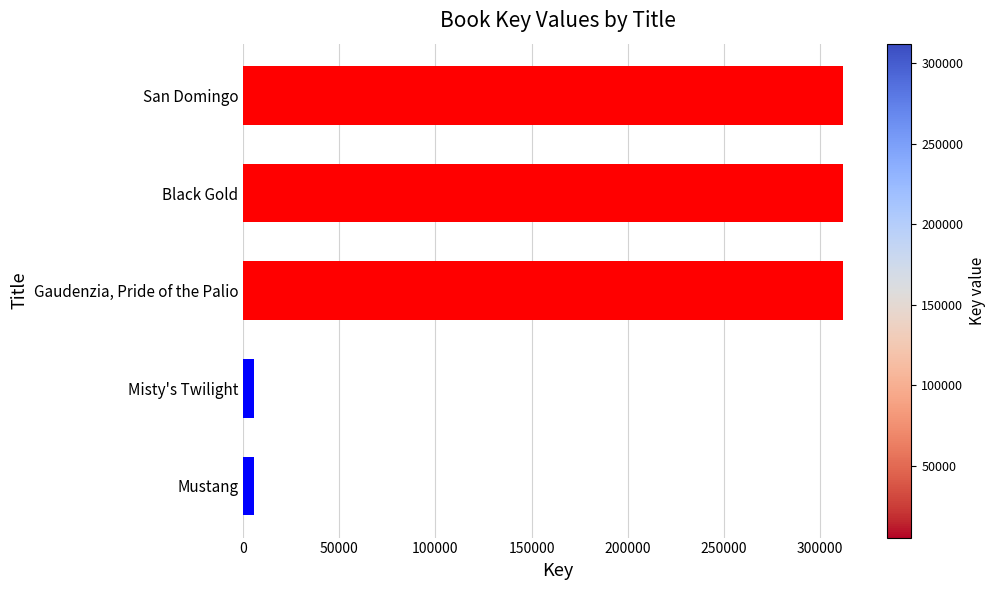

Count the number of data series in this chart.

1